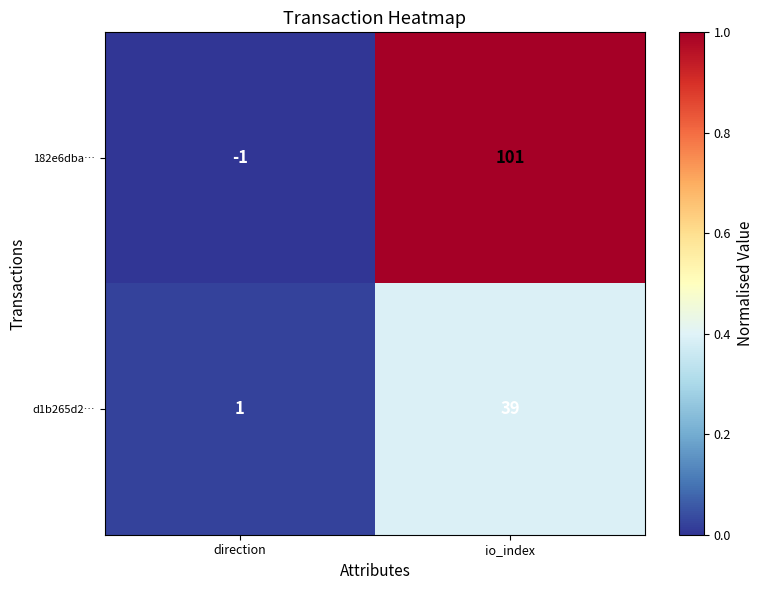

Which series has the largest range (max minus min)?

182e6dba…